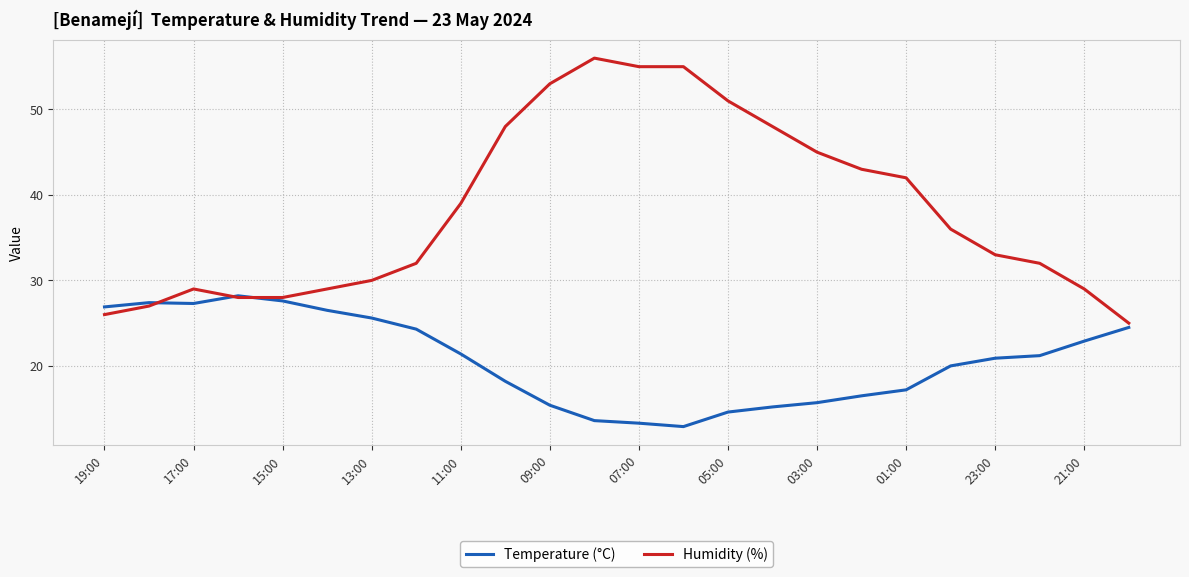

Which series has the largest range (max minus min)?

Humidity (%)